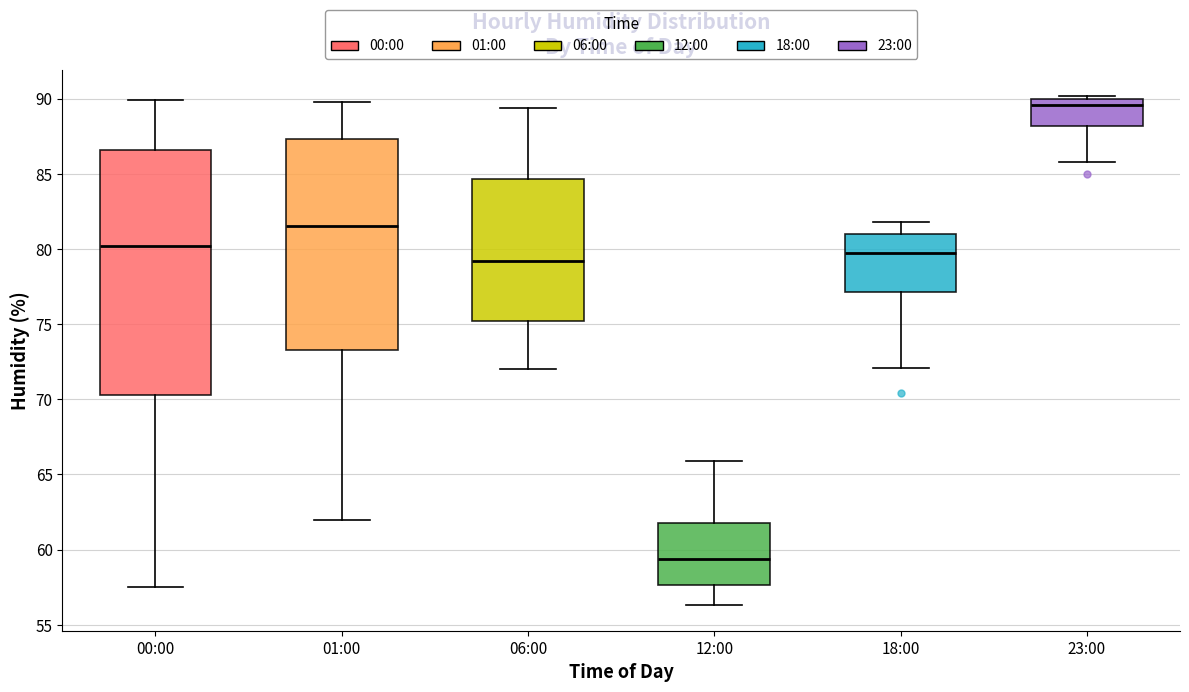

Comparing the boxes themselves (not the whiskers), which one is the tallest?

00:00